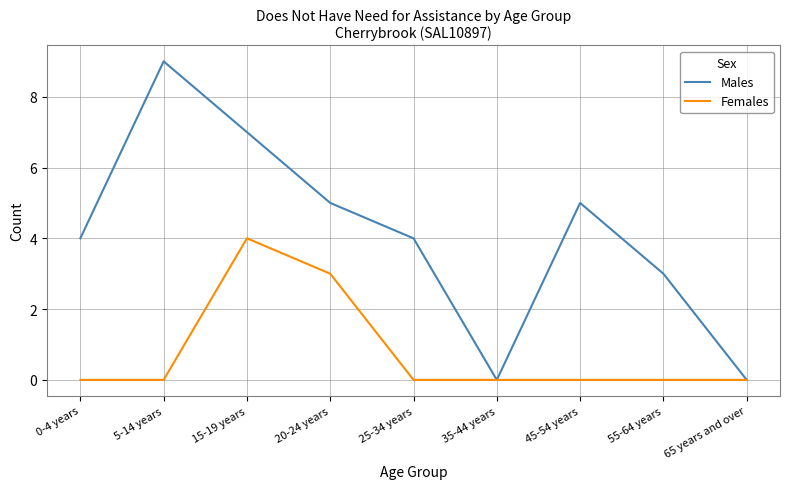

Is the value of Females at 5-14 years greater than the value of Males at 0-4 years?

No